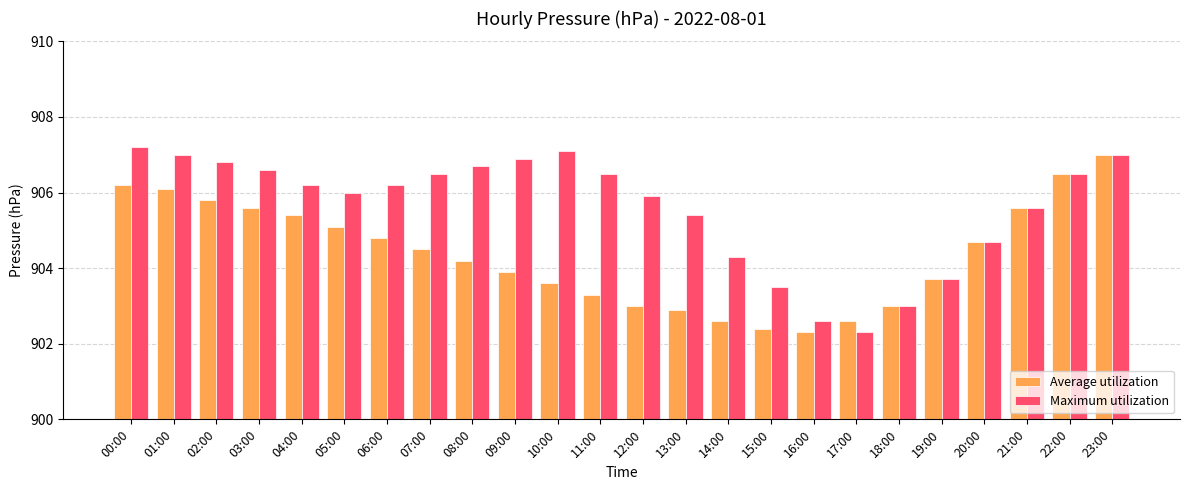

Reading left to right, extract all data points from this chart.

Average utilization: 00:00=906.2	01:00=906.1	02:00=905.8	03:00=905.6	04:00=905.4	05:00=905.1	06:00=904.8	07:00=904.5	08:00=904.2	09:00=903.9	10:00=903.6	11:00=903.3	12:00=903.0	13:00=902.9	14:00=902.6	15:00=902.4	16:00=902.3	17:00=902.6	18:00=903.0	19:00=903.7	20:00=904.7	21:00=905.6	22:00=906.5	23:00=907.0
Maximum utilization: 00:00=907.2	01:00=907.0	02:00=906.8	03:00=906.6	04:00=906.2	05:00=906.0	06:00=906.2	07:00=906.5	08:00=906.7	09:00=906.9	10:00=907.1	11:00=906.5	12:00=905.9	13:00=905.4	14:00=904.3	15:00=903.5	16:00=902.6	17:00=902.3	18:00=903.0	19:00=903.7	20:00=904.7	21:00=905.6	22:00=906.5	23:00=907.0